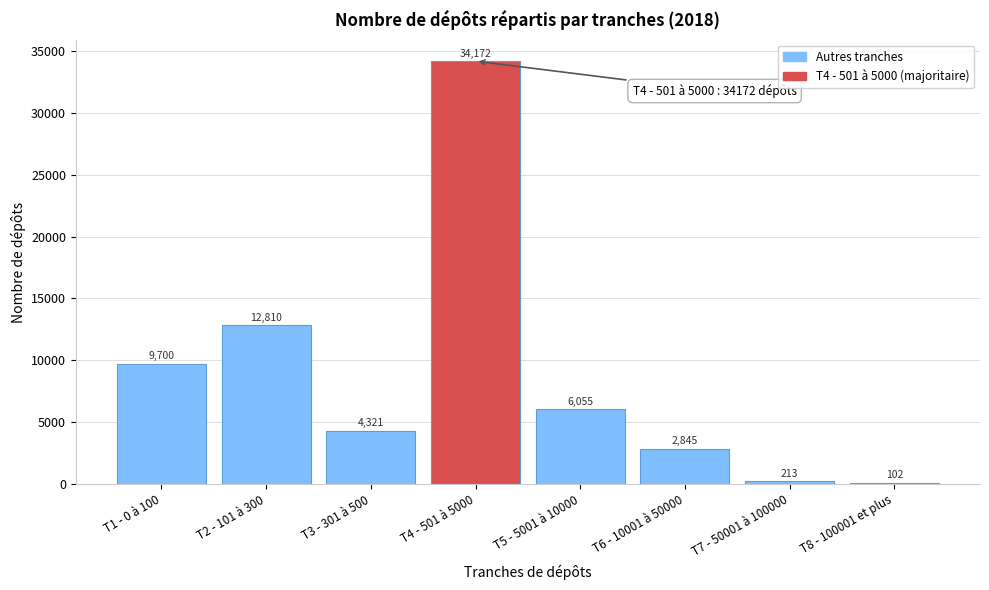

Reading left to right, transcribe all the data shown in this chart.

T1 - 0 à 100=9700	T2 - 101 à 300=12810	T3 - 301 à 500=4321	T4 - 501 à 5000=34172	T5 - 5001 à 10000=6055	T6 - 10001 à 50000=2845	T7 - 50001 à 100000=213	T8 - 100001 et plus=102